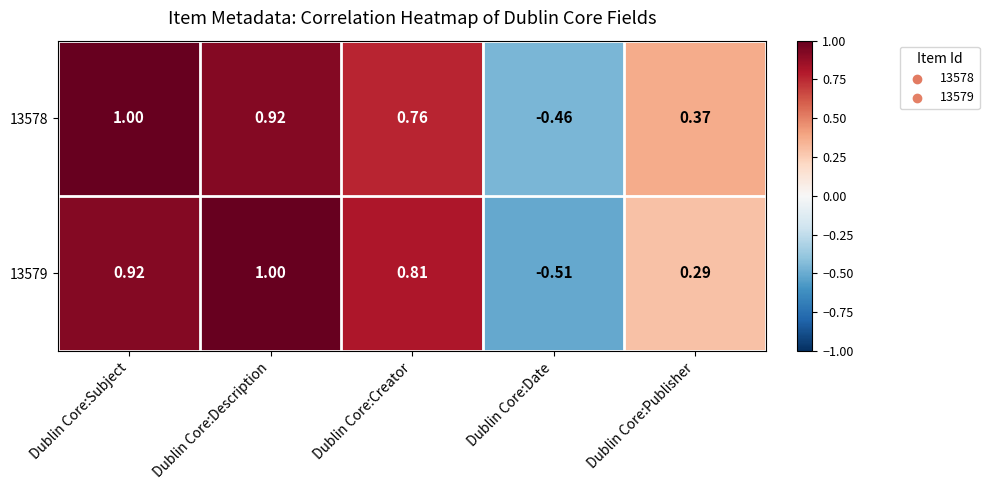

How many positive values does the 13579 series have?

4